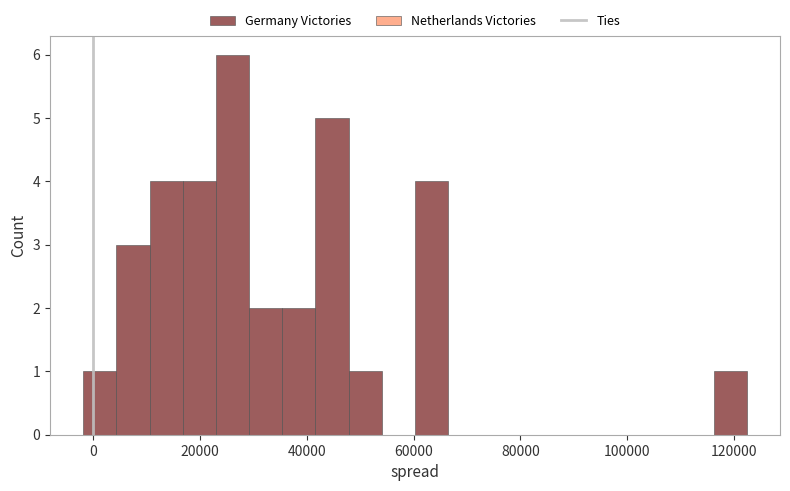

Read against the x-axis, roughly where is the centre of the tallest bar?

26000